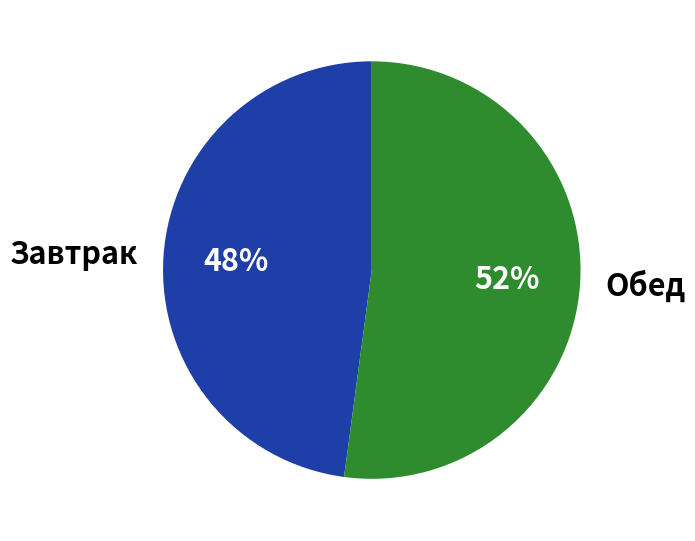

Do Обед and Завтрак together represent more than half of the pie?

Yes